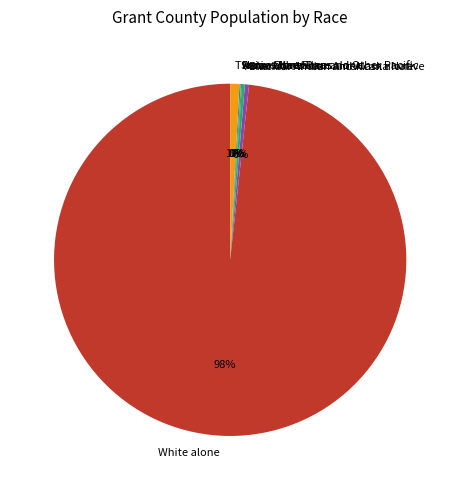

Which slice represents more than half of the pie?

White alone